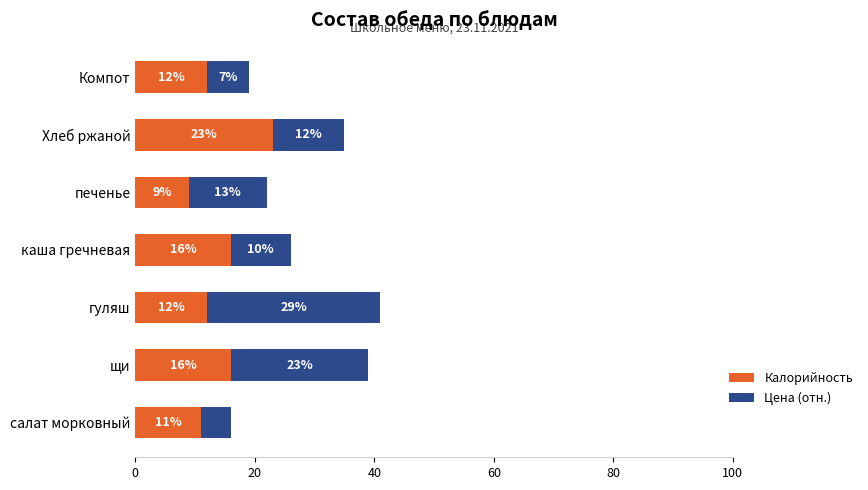

The Калорийность series shows 12 at гуляш. True or false?

True